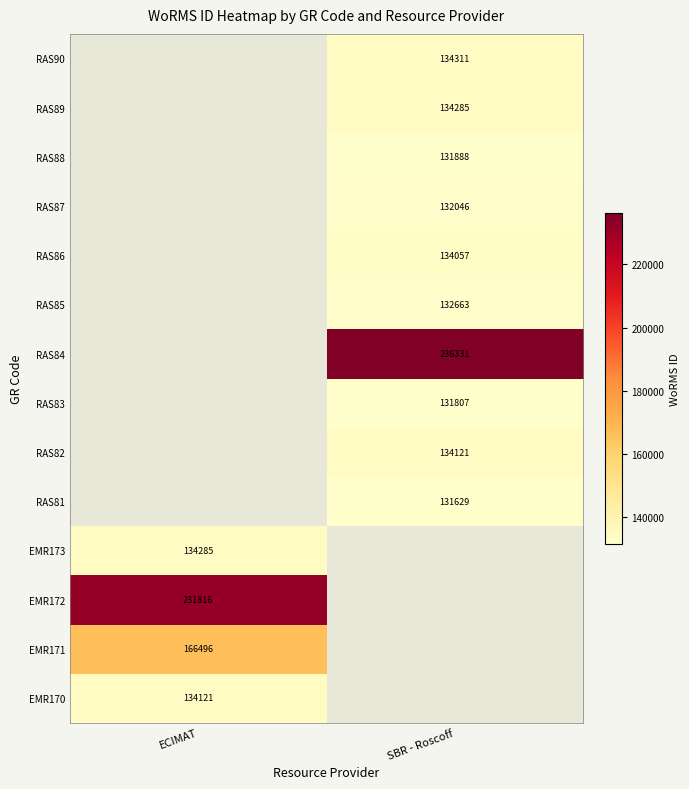

At how many categories does at least one series exceed 194513?

2